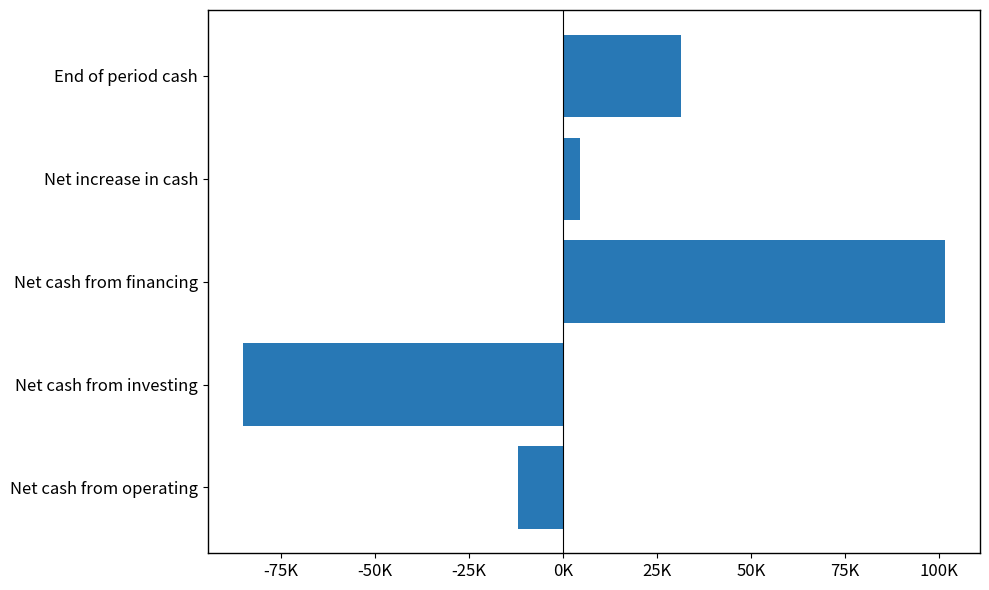

What is the difference between the maximum and minimum values?

186667